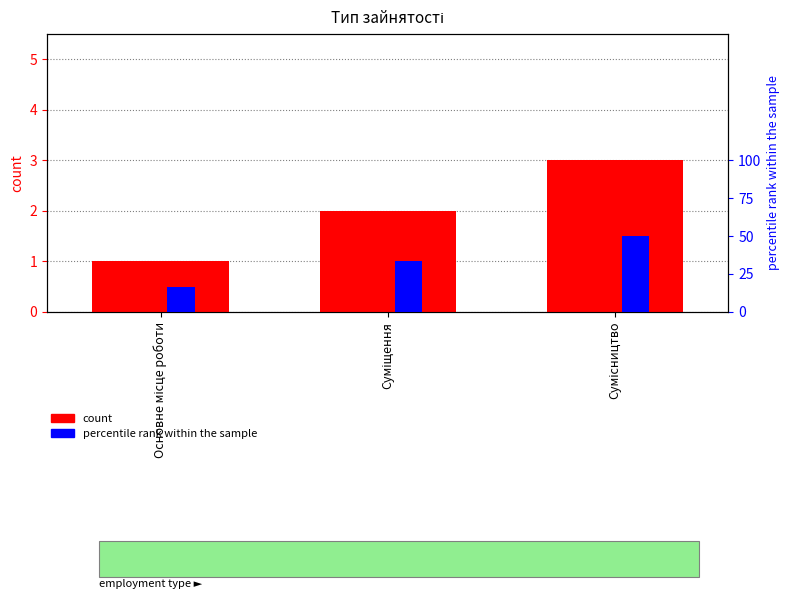

Reading left to right, transcribe all the data shown in this chart.

count: 1.0	2.0	3.0
percentile rank within the sample: 16.7	33.3	50.0